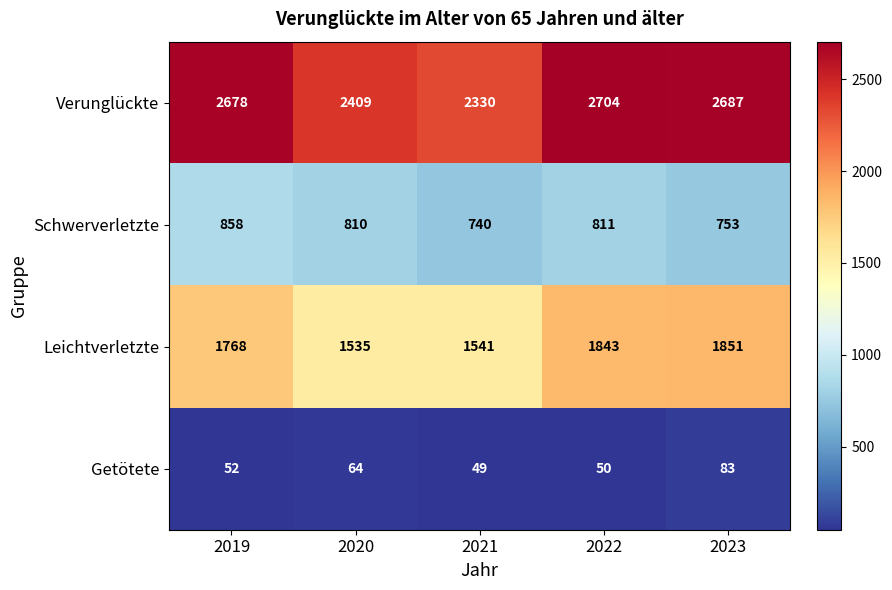

What is the total value across all series at 2020?

4818